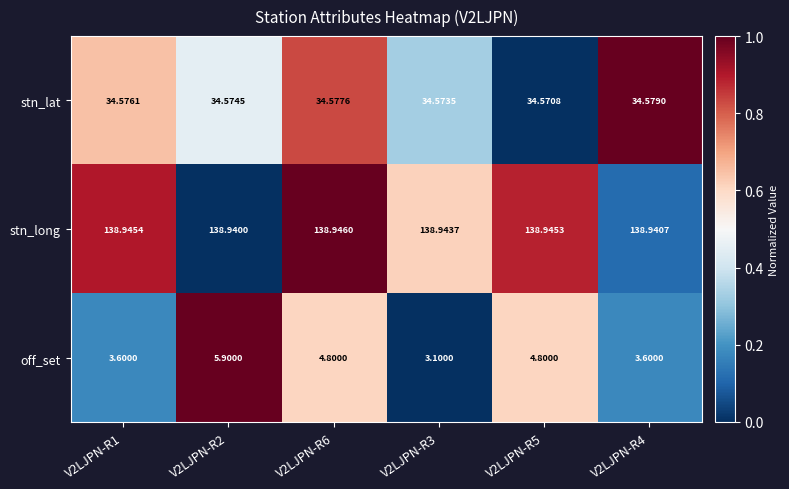

How many distinct data groups are displayed?

3